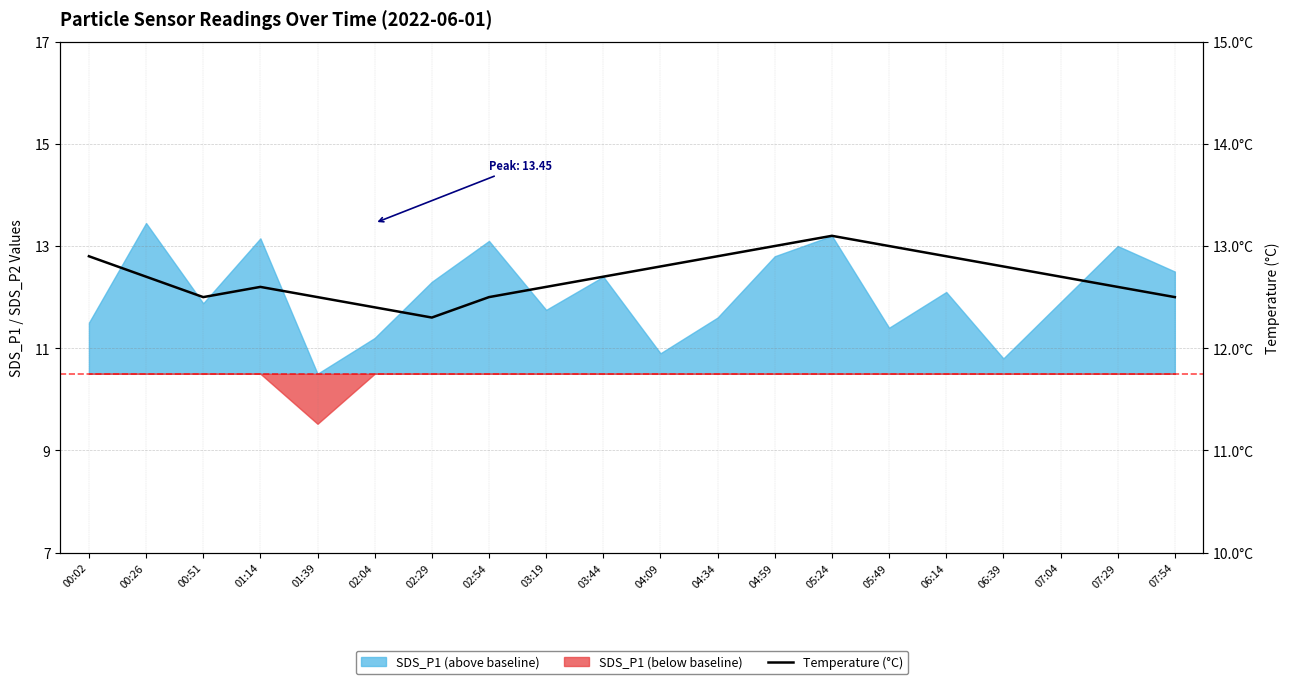

The chart shows a value of 12.6 at 07:29. True or false?

True